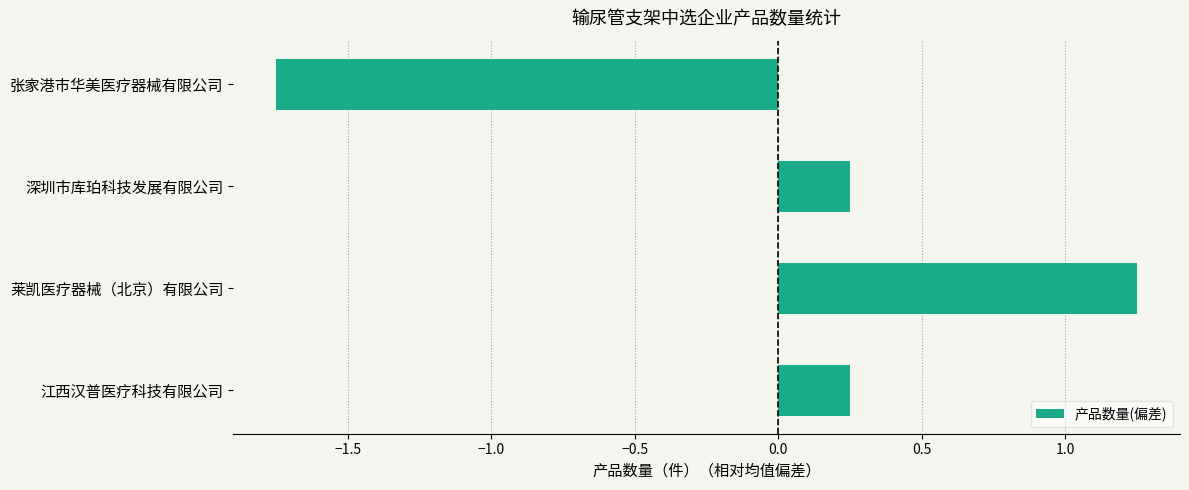

Which label corresponds to the smallest value in the chart?

张家港市华美医疗器械有限公司